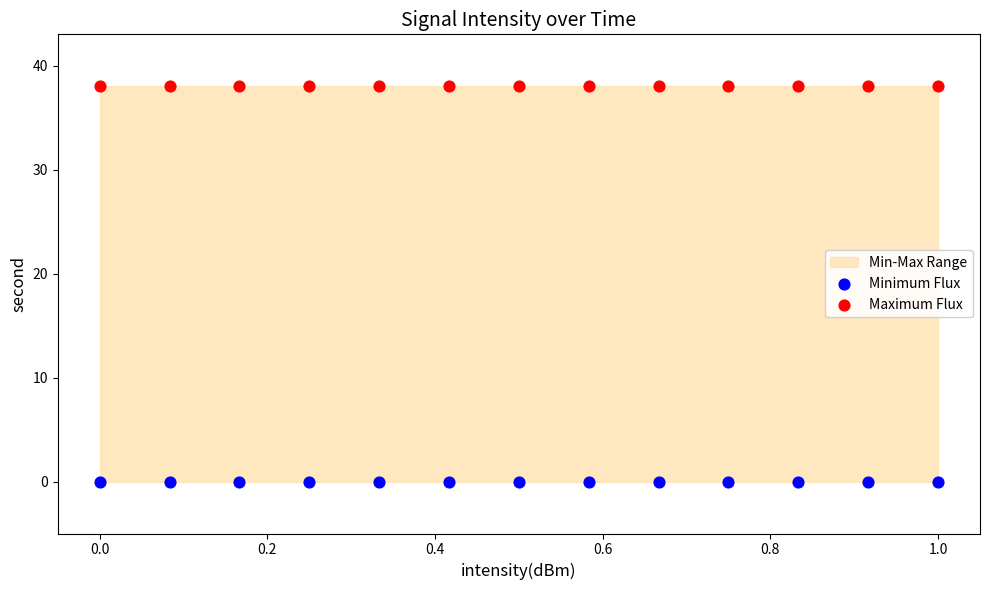

Which series contains the lowest Y value?

Minimum Flux